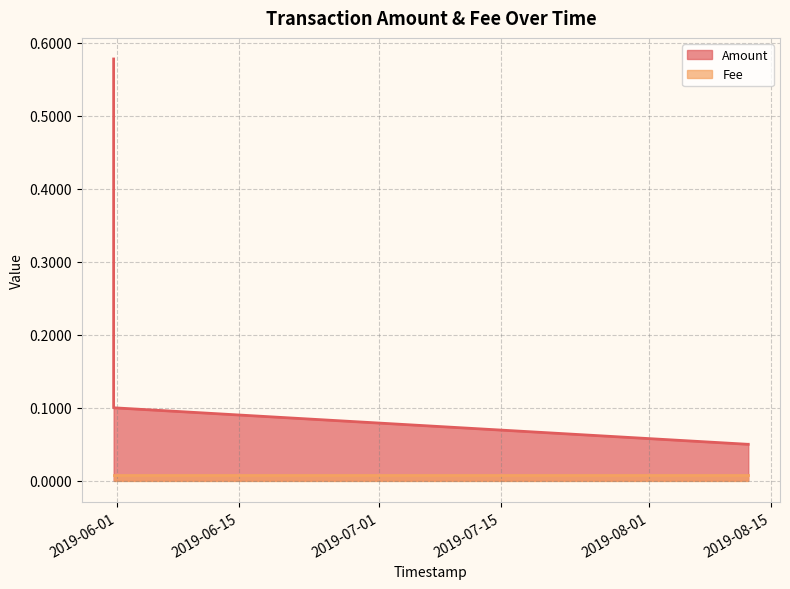

Rank the categories by value from highest to lowest.

2019-05-31 13:54:10, 2019-05-31 13:54:10, 2019-05-31 13:54:10, 2019-08-12 07:27:29, 2019-08-12 10:09:46